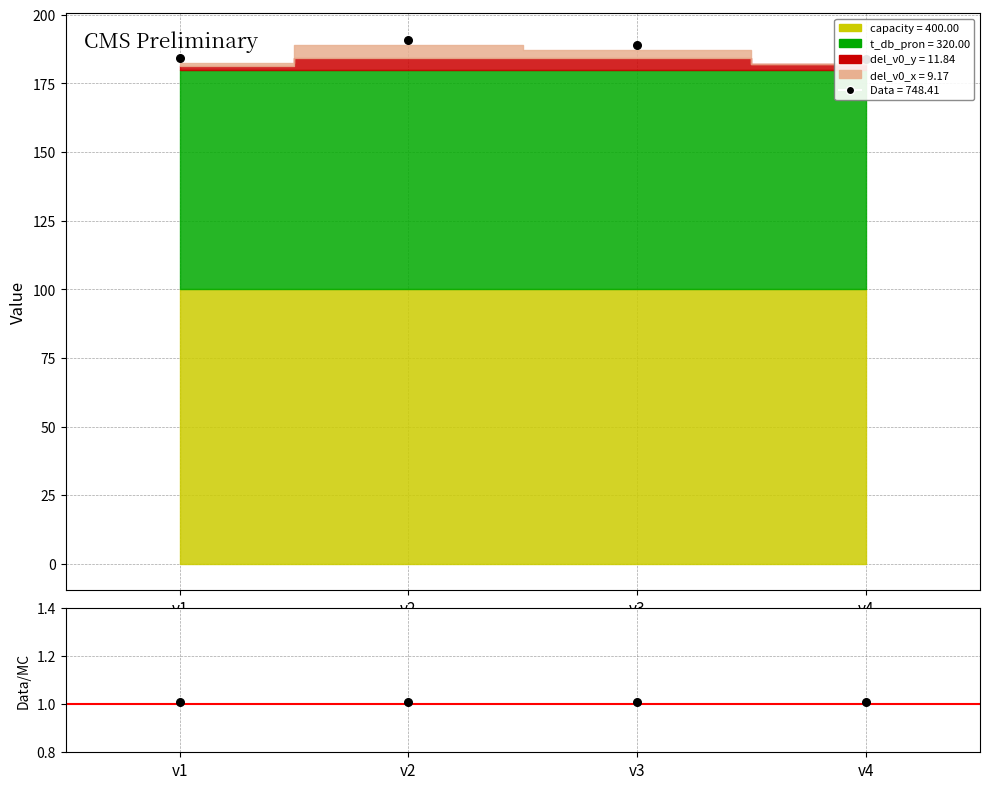

At how many categories does at least one series exceed 23?

4